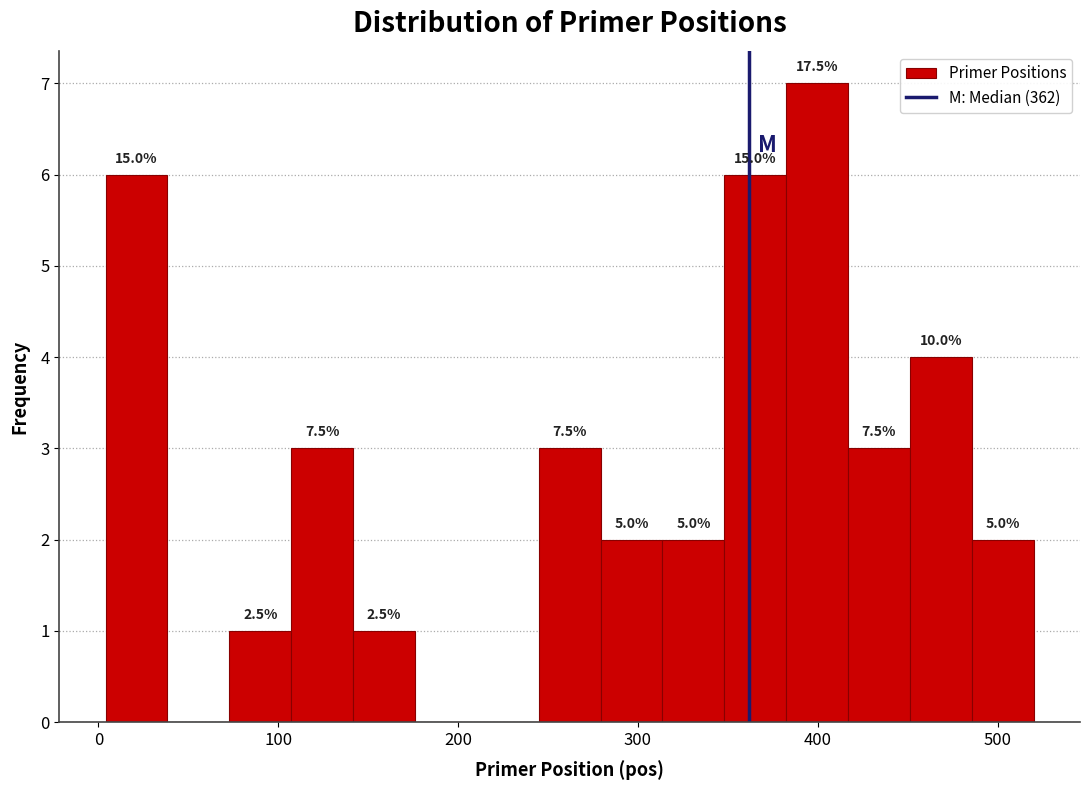

Read against the x-axis, roughly where is the centre of the tallest bar?

400